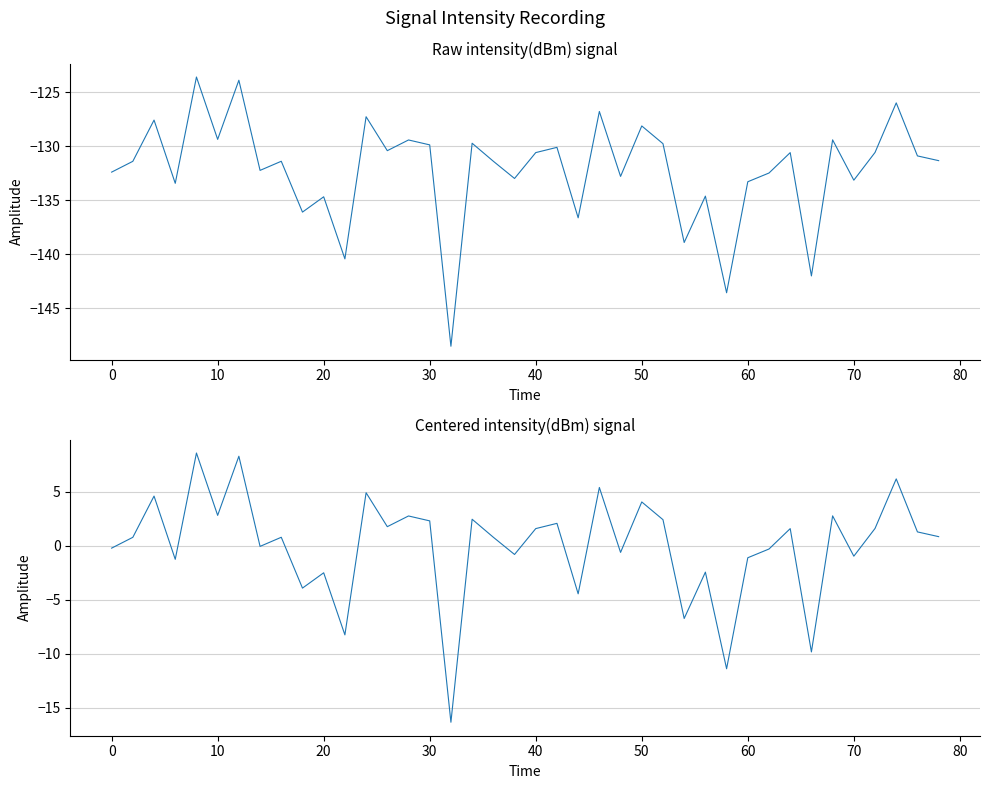

True or false: intensity(dBm) and intensity(dBm) centered cross at least once.

False